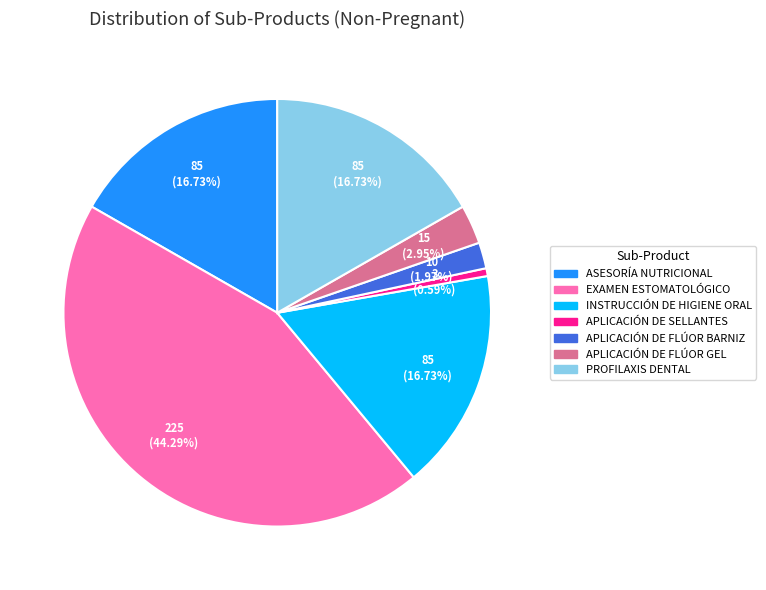

What percentage is NOT represented by ASESORÍA NUTRICIONAL?

83.3%